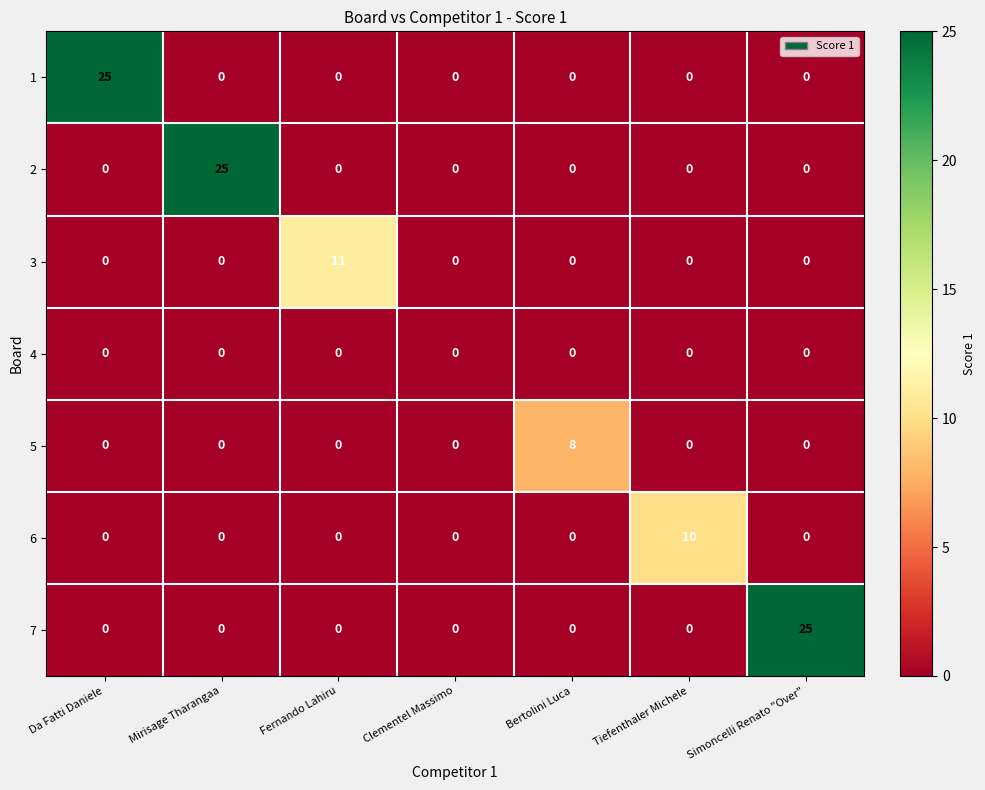

Which series changed the most between Fernando Lahiru and Simoncelli Renato "Over"?

7